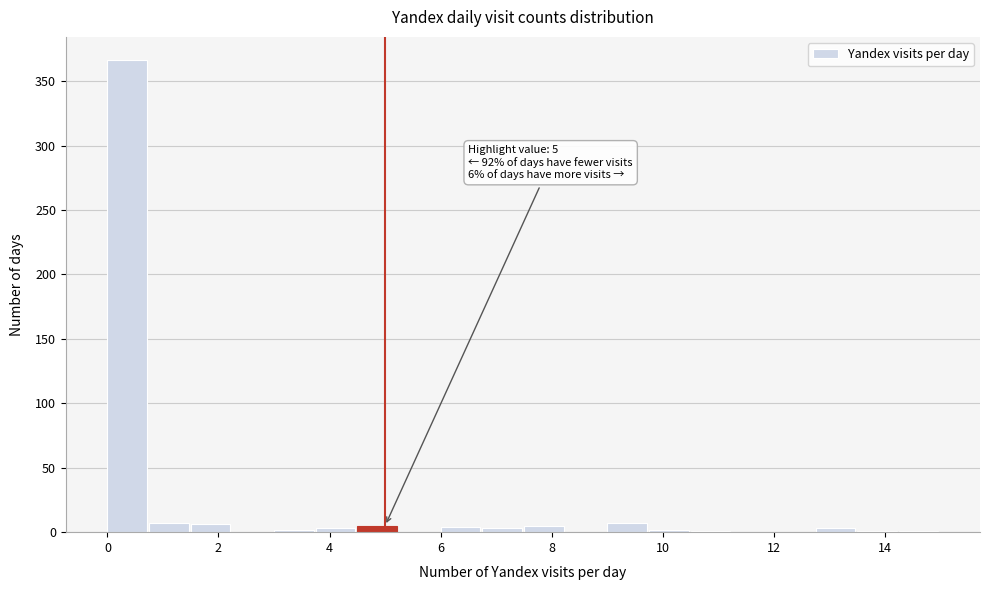

Read against the x-axis, roughly where is the centre of the tallest bar?

0.4